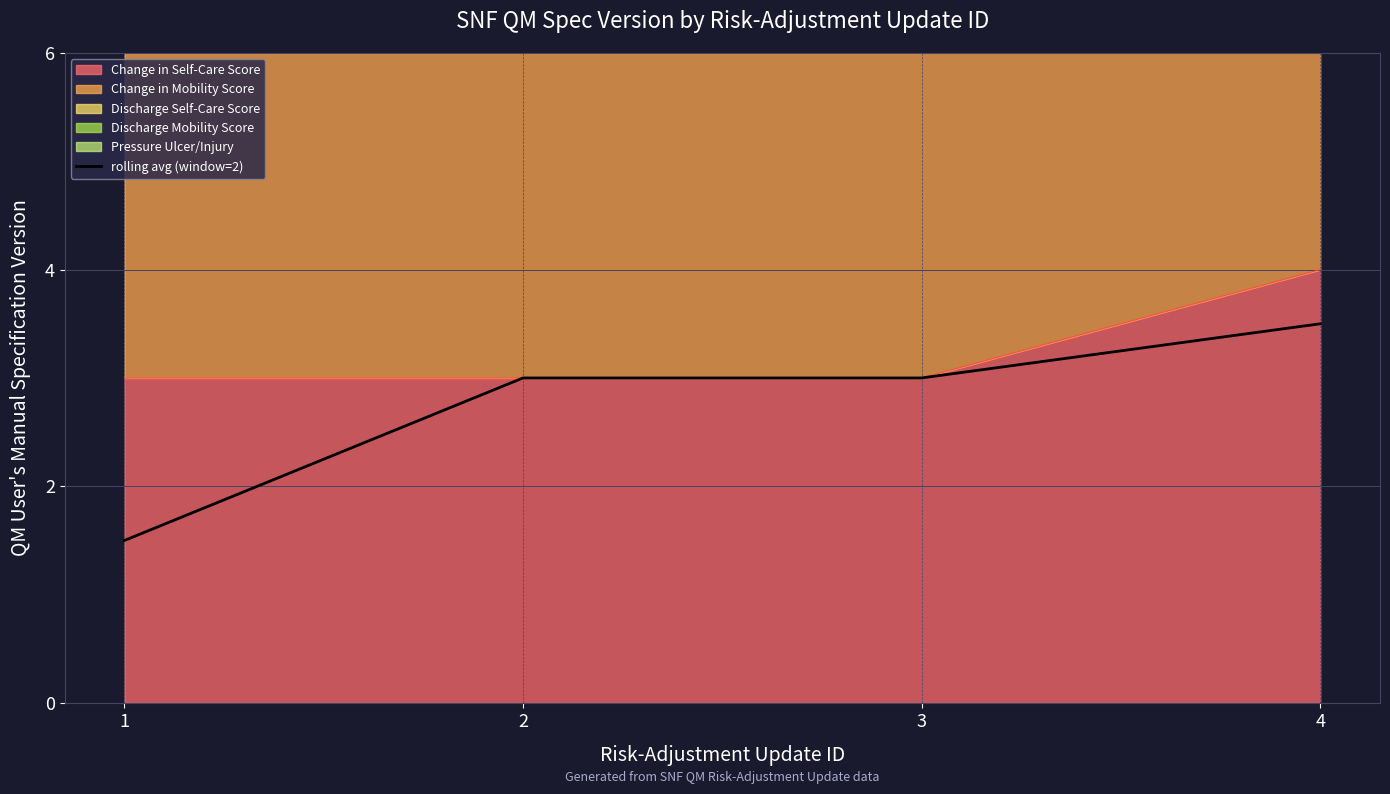

What is the maximum value shown in the chart?

3.5